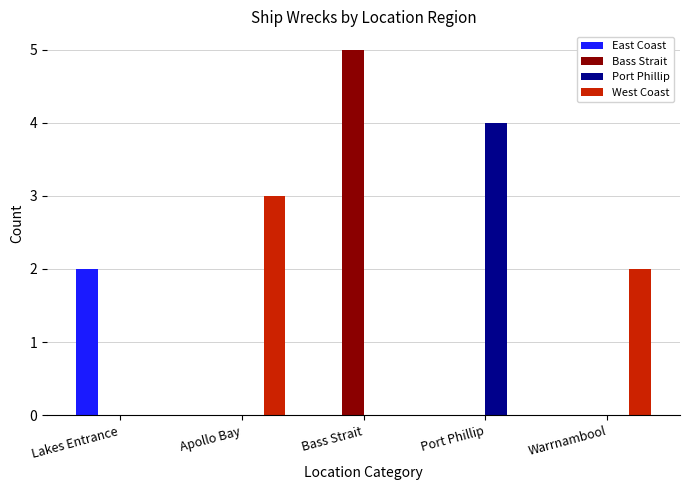

The Port Phillip series shows 1 at Lakes Entrance. True or false?

False